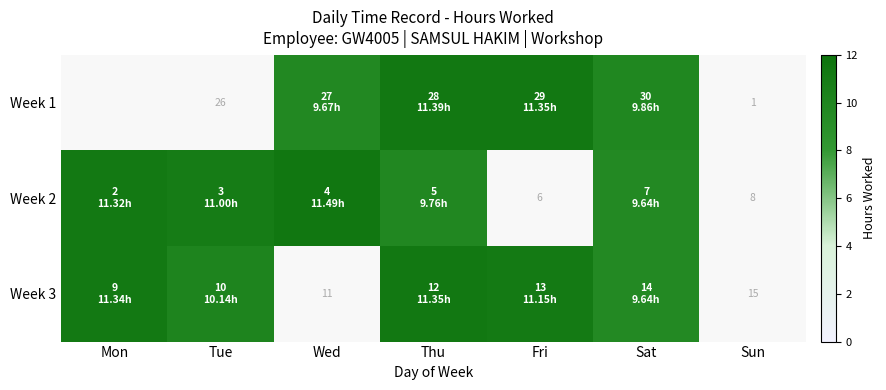

Read the Week 3 value at Mon.

11.3